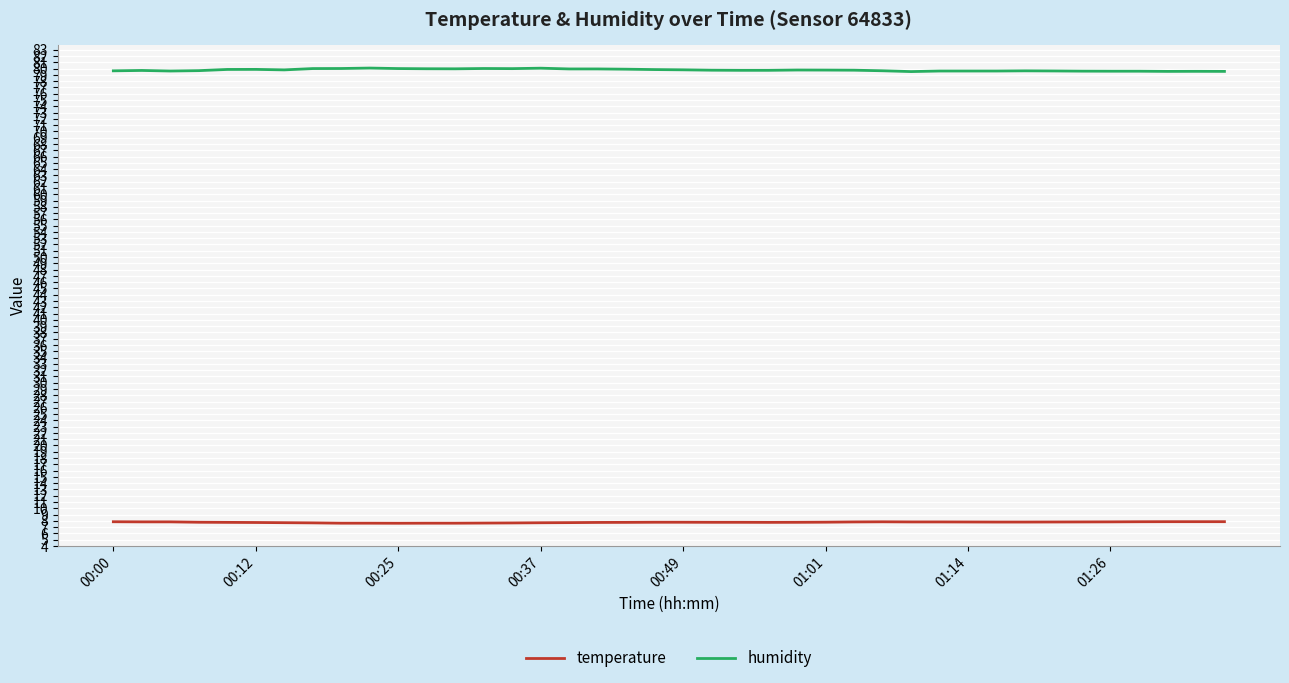

Rank the series by their average value, from highest to lowest.

humidity, temperature